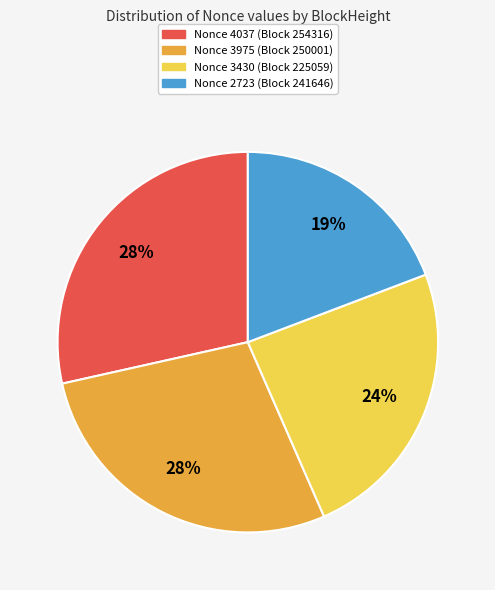

What is the ratio of the value at Nonce 2723 (Block 241646) to the value at Nonce 4037 (Block 254316)?

0.7